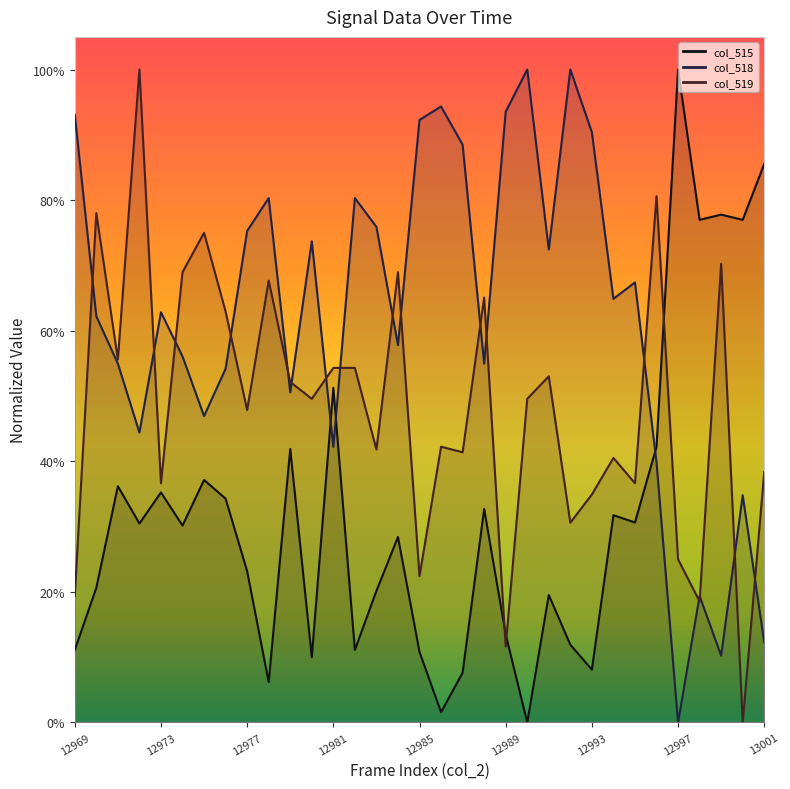

Is it true that col_518 (line) equals 0.6 at 15?

True